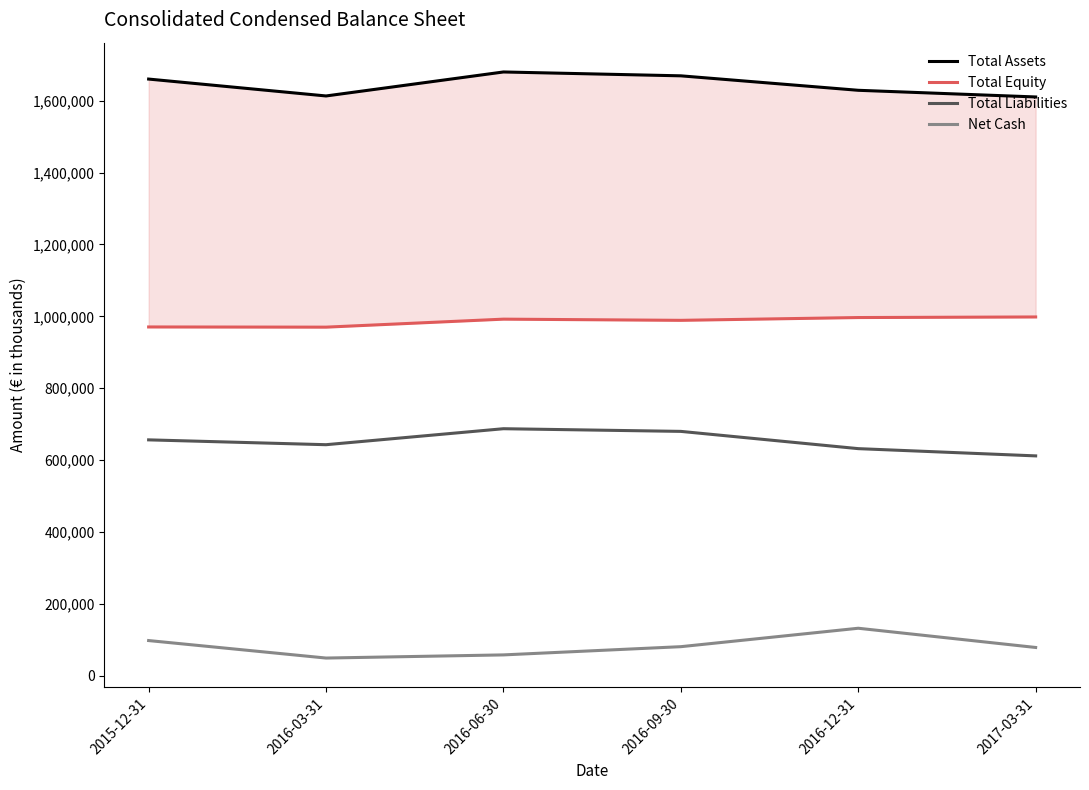

Reading left to right, transcribe all the data shown in this chart.

Total Assets: 1660045	1613063	1679784	1669056	1628828	1610281
Total Equity: 970533	970017	992268	988967	996737	998346
Total Liabilities: 656511	643046	687516	680089	632091	611935
Net Cash: 98278	49630	58391	81262	132527	79047